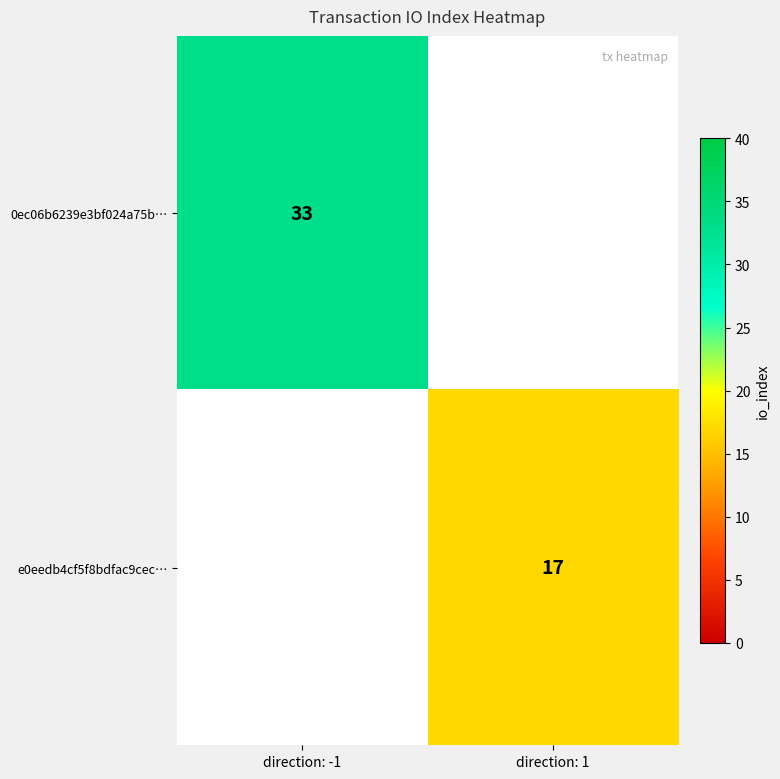

Is it true that e0eedb4cf5f8bdfac9cec… equals 17 at direction: 1?

True